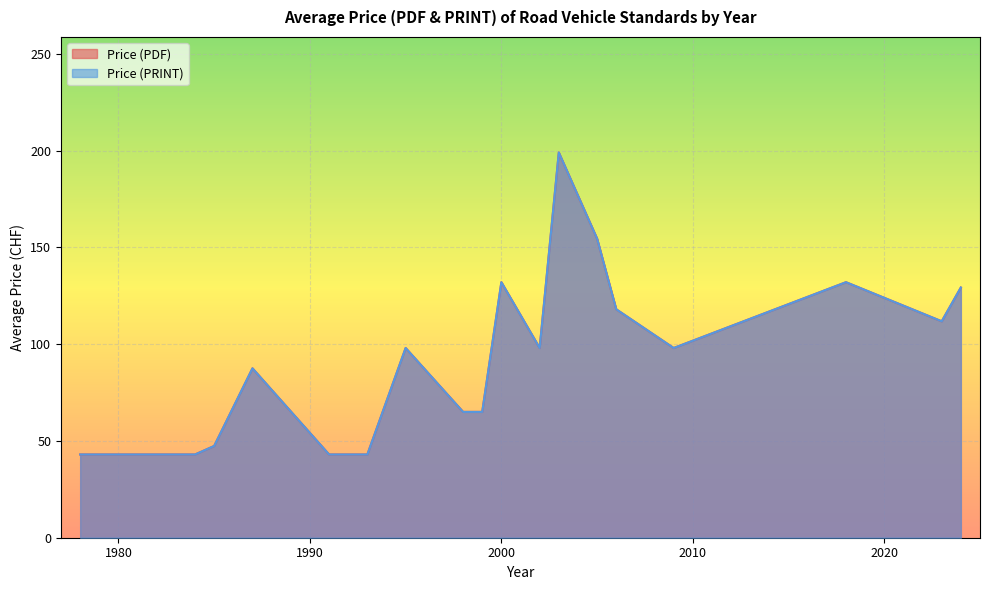

Which series has the largest range (max minus min)?

Price (PDF)